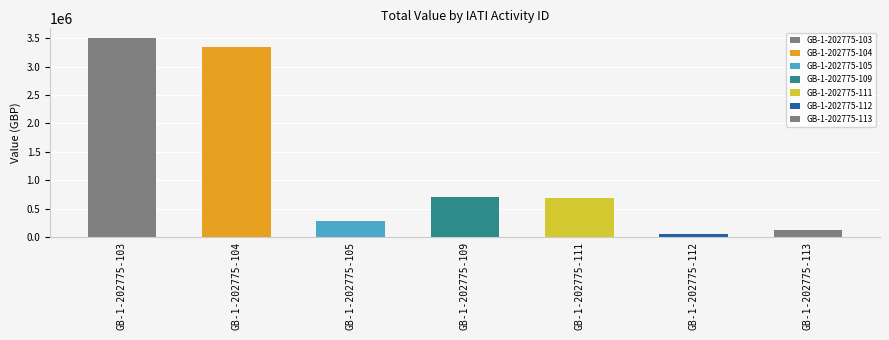

What is the change in value from GB-1-202775-103 to GB-1-202775-105?

-3213607